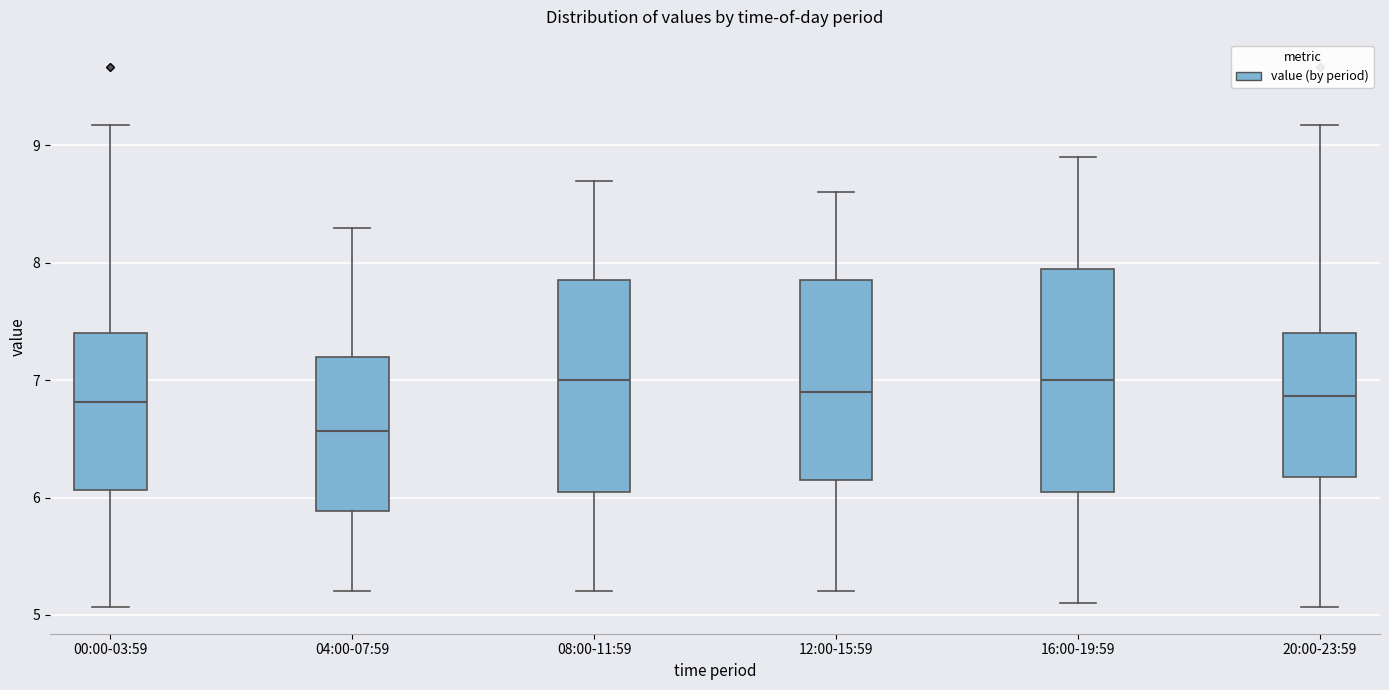

Comparing the boxes themselves (not the whiskers), which one is the tallest?

16:00-19:59